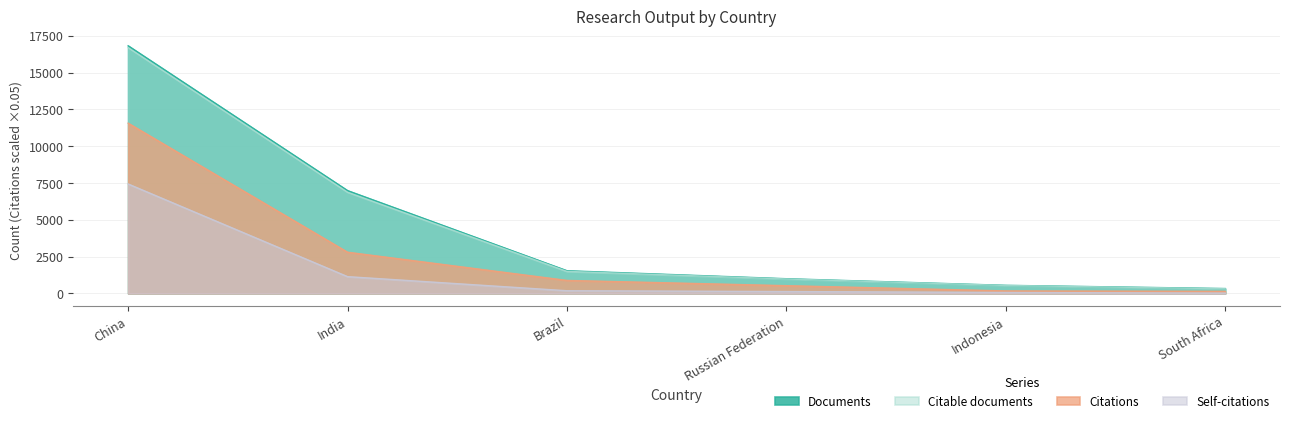

True or false: Citable documents and Citations cross at least once.

False